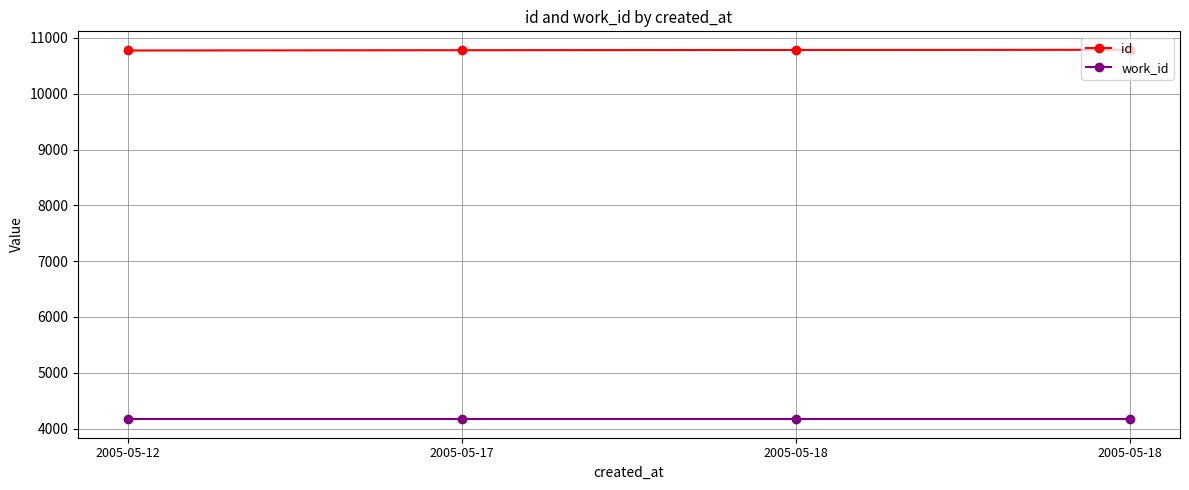

What are all the series names shown in the legend?

id, work_id